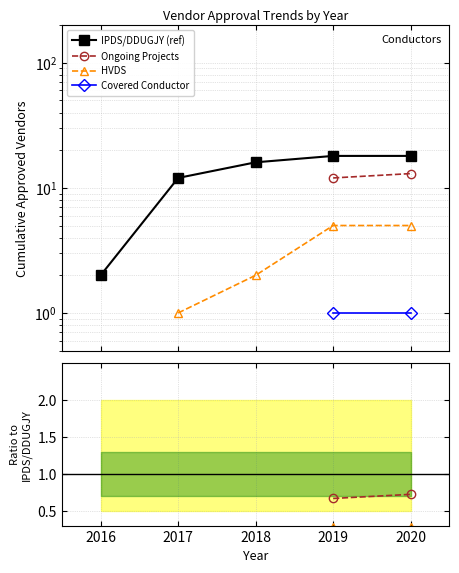

Which label corresponds to the smallest value in the chart?

2019